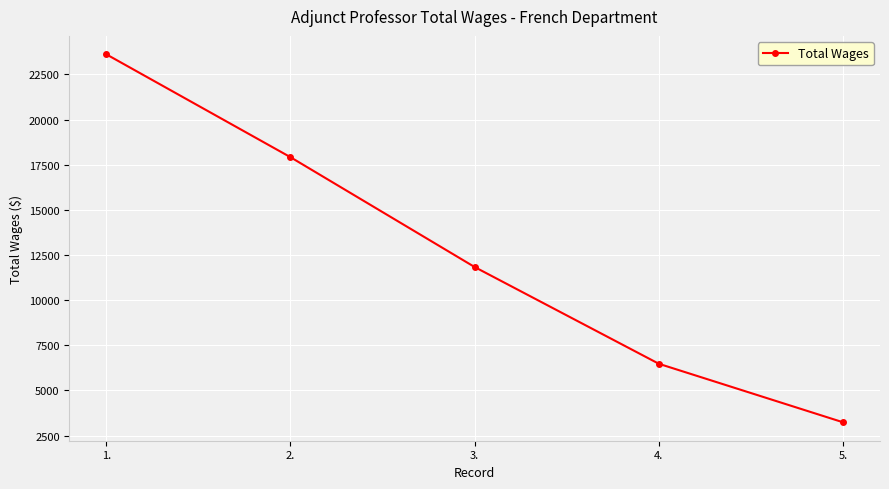

Is it true that the value at 5. is 3238.3?

True